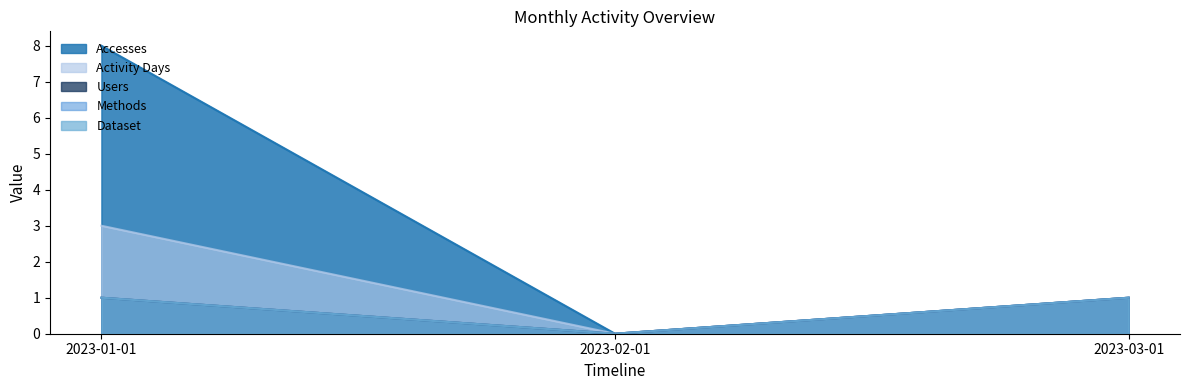

Reading right to left, extract all data points from this chart.

Accesses: 2023-03-01=1	2023-02-01=0	2023-01-01=8
Activity Days: 2023-03-01=1	2023-02-01=0	2023-01-01=3
Users: 2023-03-01=1	2023-02-01=0	2023-01-01=1
Methods: 2023-03-01=1	2023-02-01=0	2023-01-01=1
Dataset: 2023-03-01=1	2023-02-01=0	2023-01-01=1